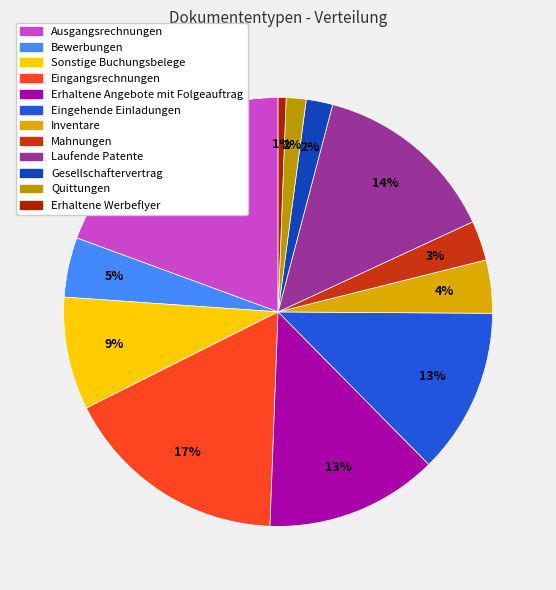

What percentage is NOT represented by Sonstige Buchungsbelege?

91.5%